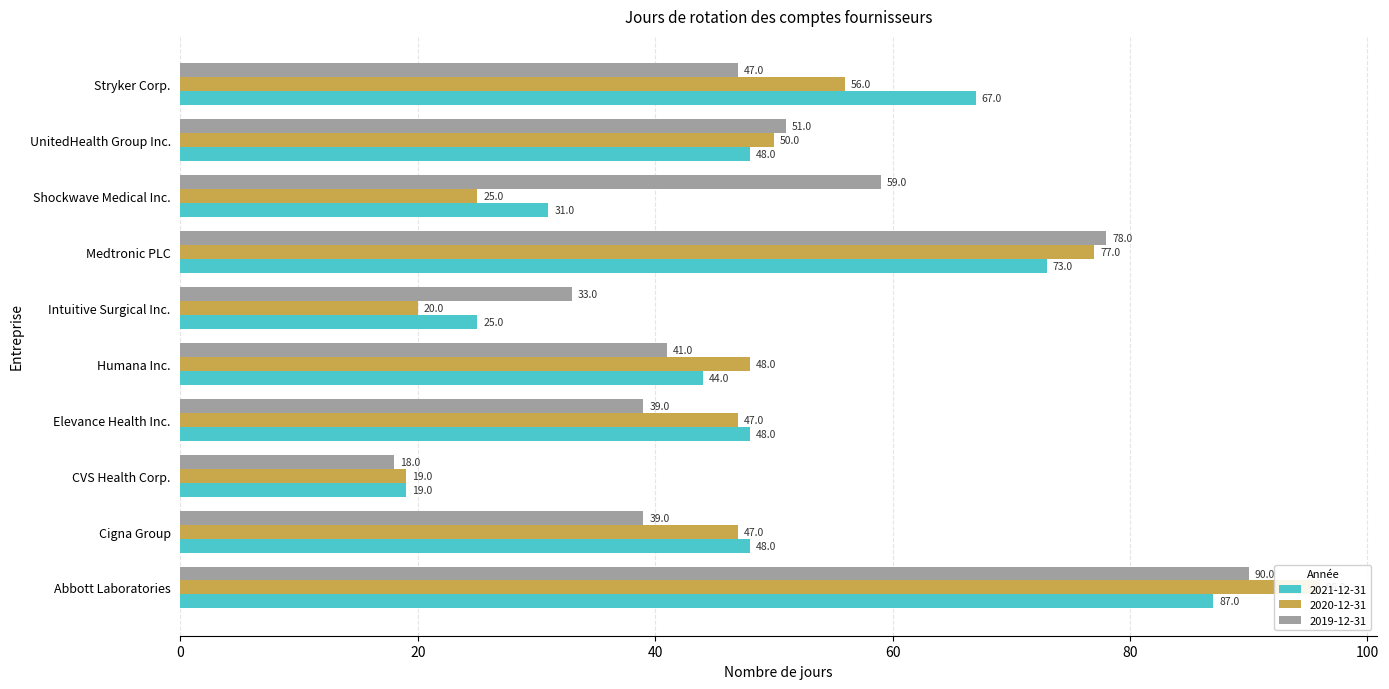

Rank the series at Intuitive Surgical Inc. from lowest to highest value.

2020-12-31, 2021-12-31, 2019-12-31